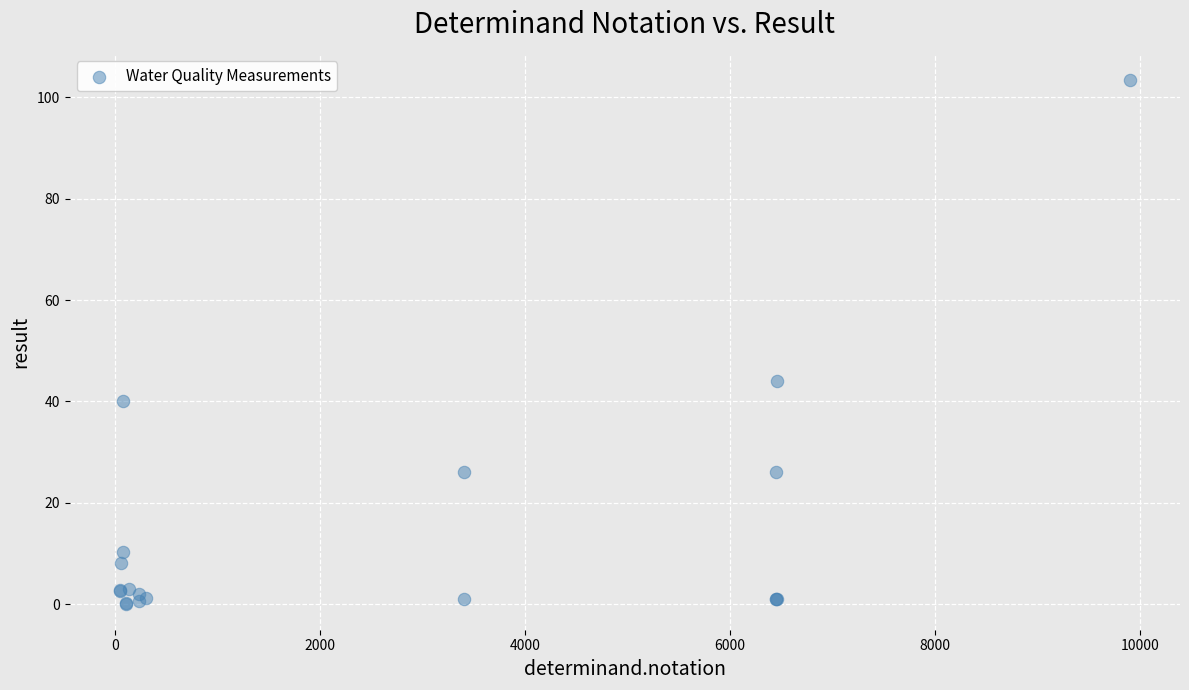

What Y value in the scatter plot is closest to 51?

44.0